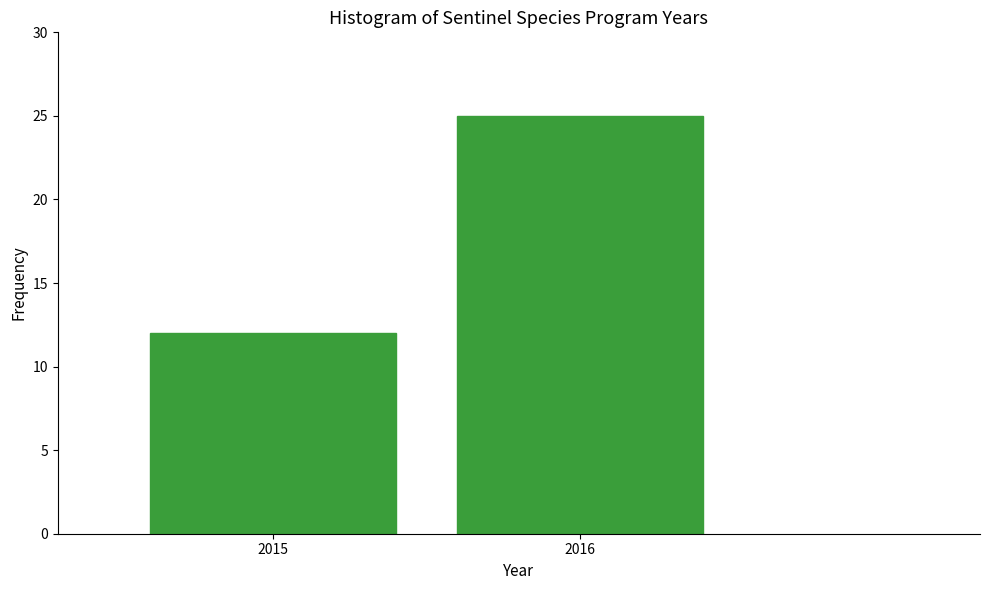

Reading right to left, transcribe all the data shown in this chart.

2016=25	2015=12